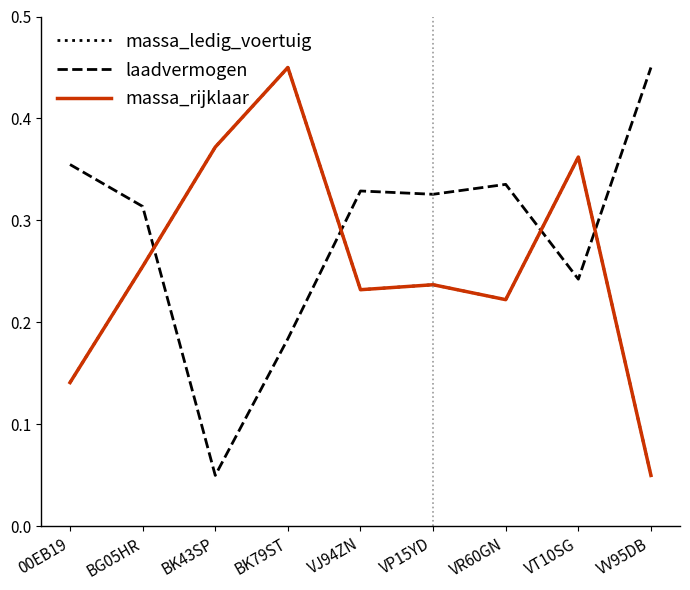

What is the difference between the highest and lowest values at VR60GN?

0.1